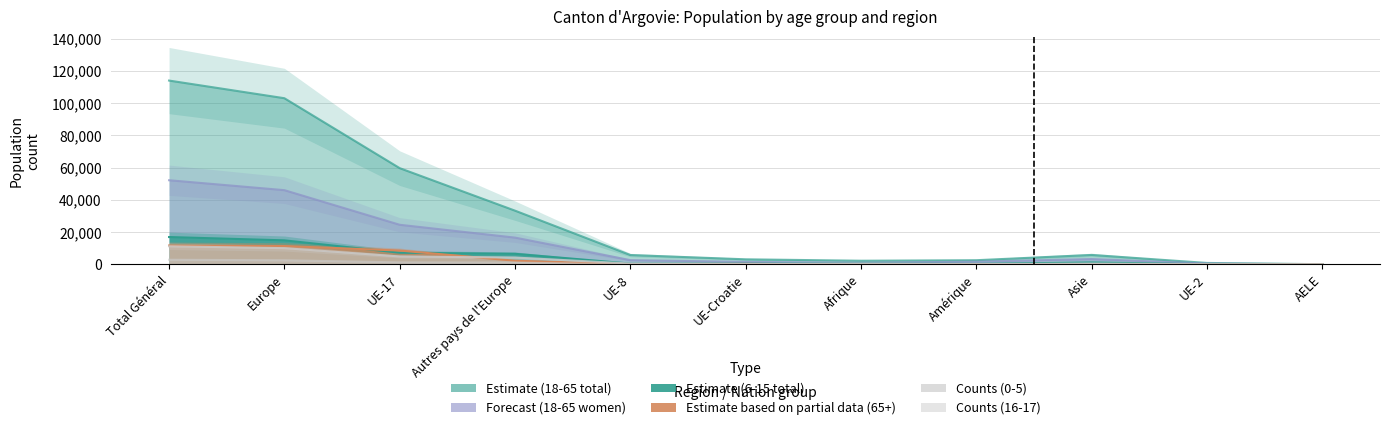

Which series has the largest total across all categories?

18 - 65 ans Total